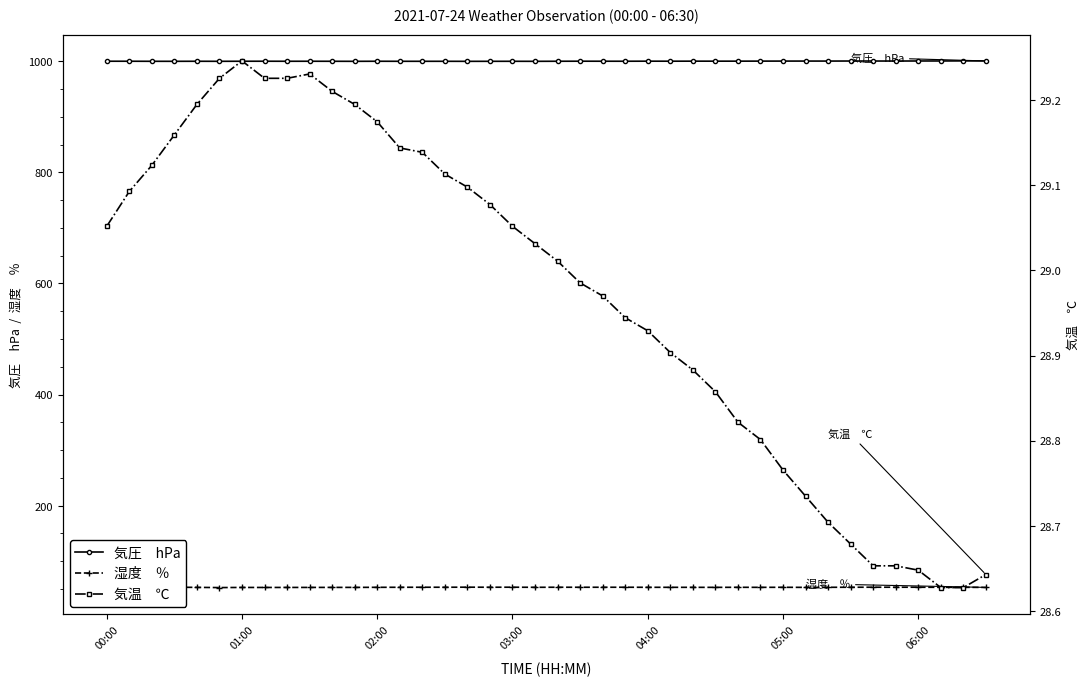

What is the value of the 気圧　hPa point at the 25th from the left?

1000.0